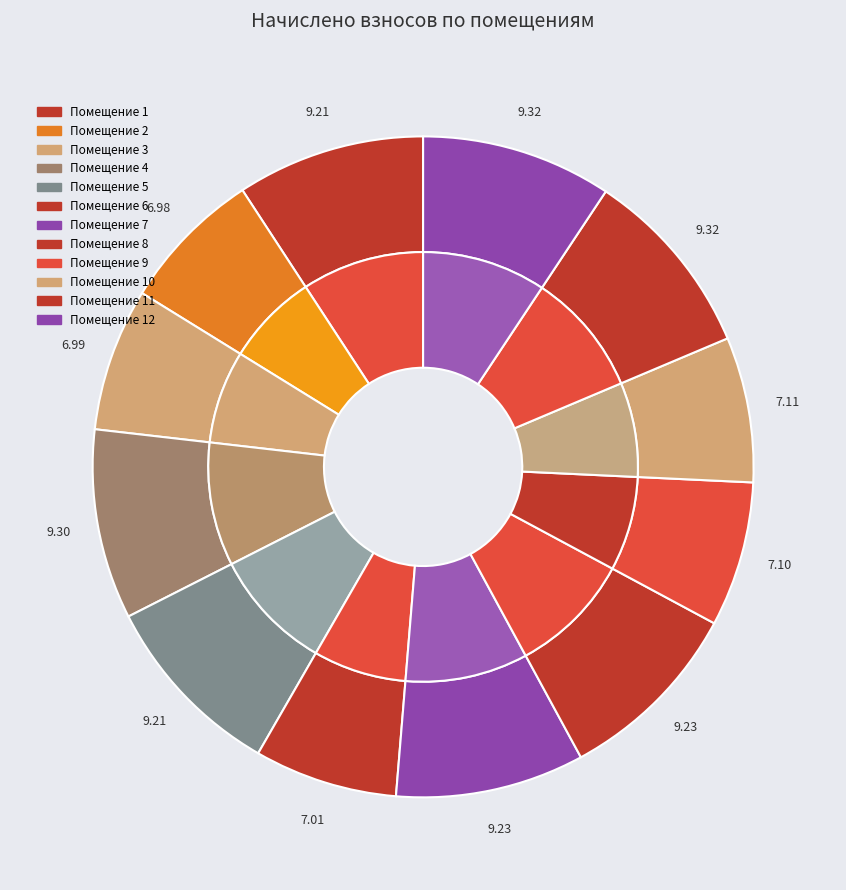

What is the change in value from 6 to 8?

+651.0